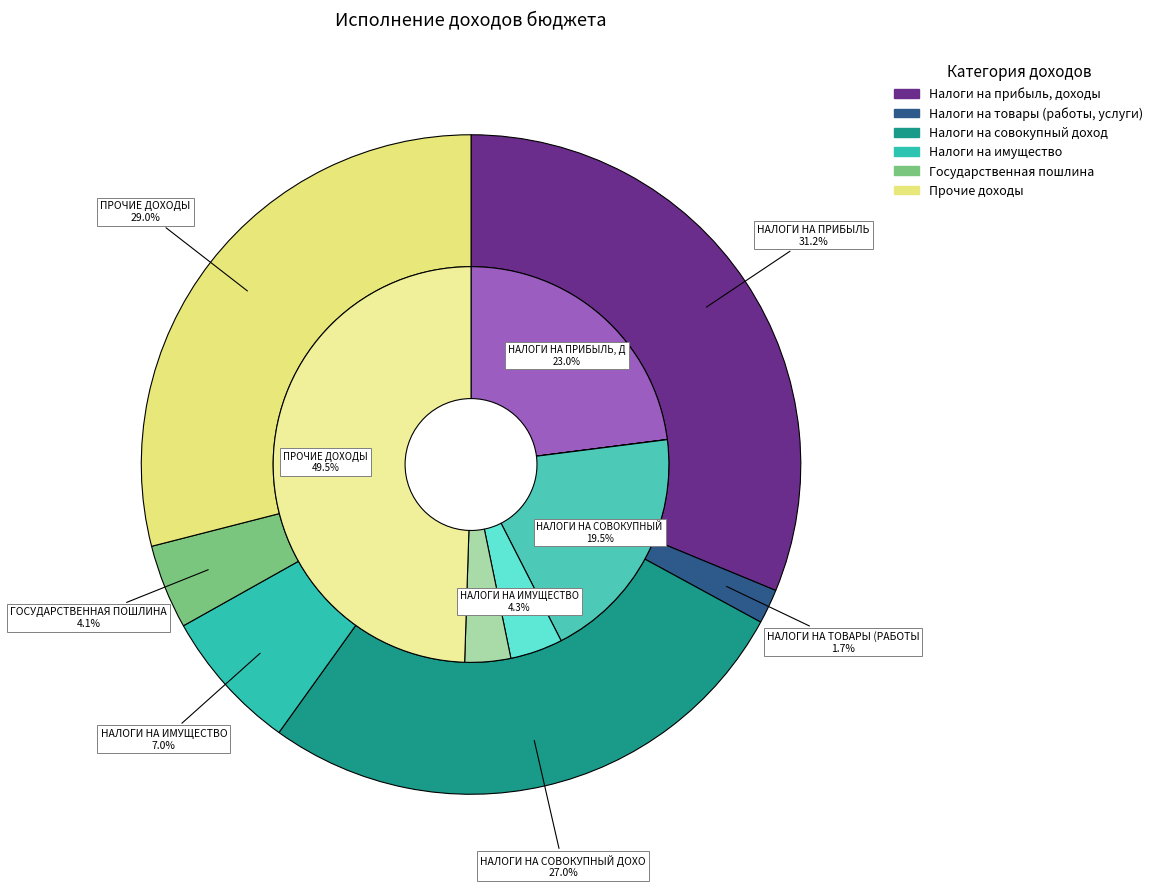

How many slices are in this pie chart?

6